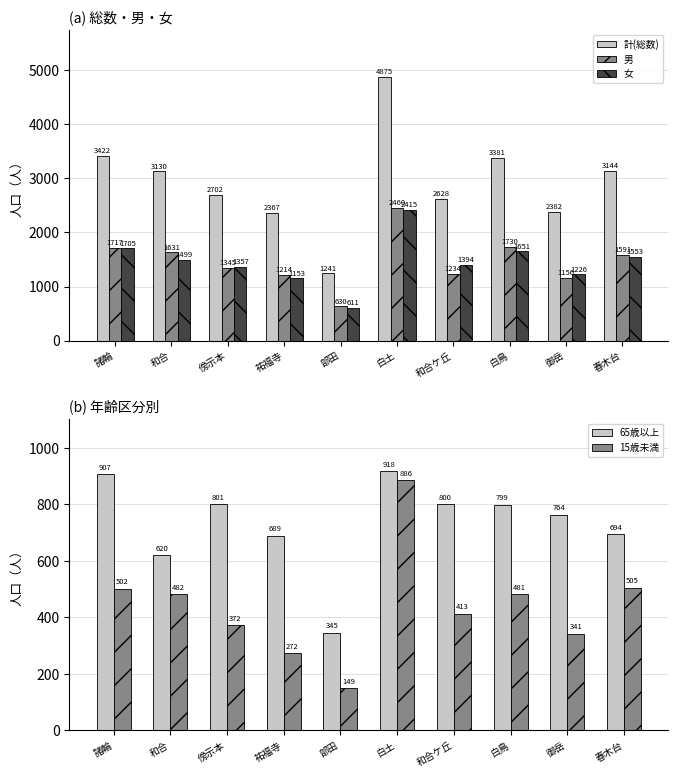

Reading right to left, extract all data points from this chart.

計(総数): 3144	2382	3381	2628	4875	1241	2367	2702	3130	3422
男: 1591	1156	1730	1234	2460	630	1214	1345	1631	1717
女: 1553	1226	1651	1394	2415	611	1153	1357	1499	1705
65歳以上: 694	764	799	800	918	345	689	801	620	907
15歳未満: 505	341	481	413	886	149	272	372	482	502